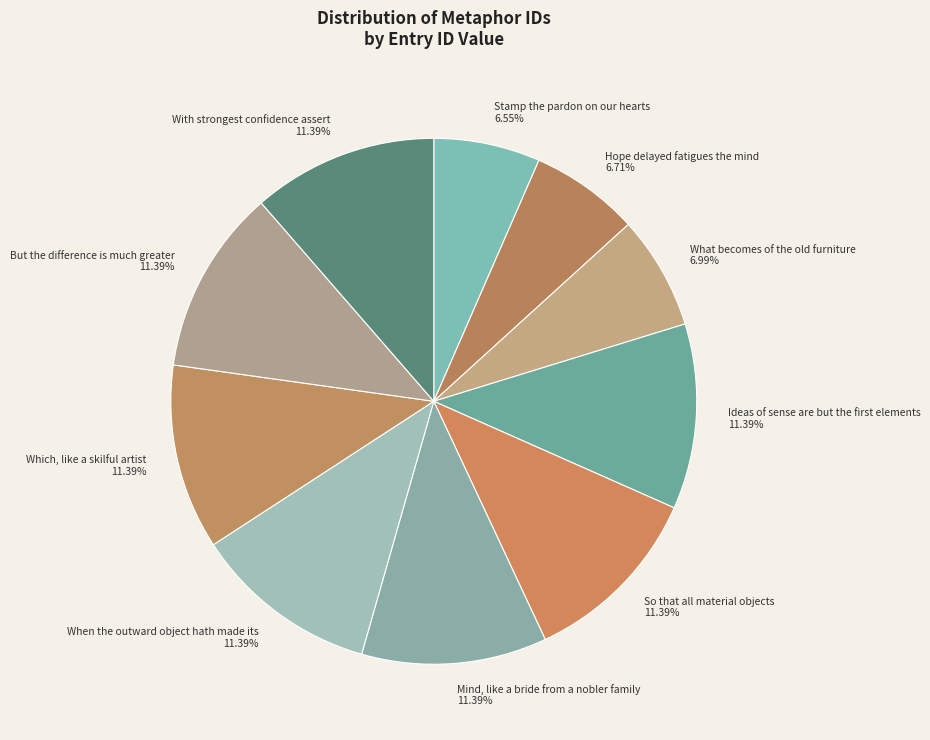

Which has a higher value, What becomes of the old furniture 6.99% or When the outward object hath made its 11.39%?

When the outward object hath made its 11.39%